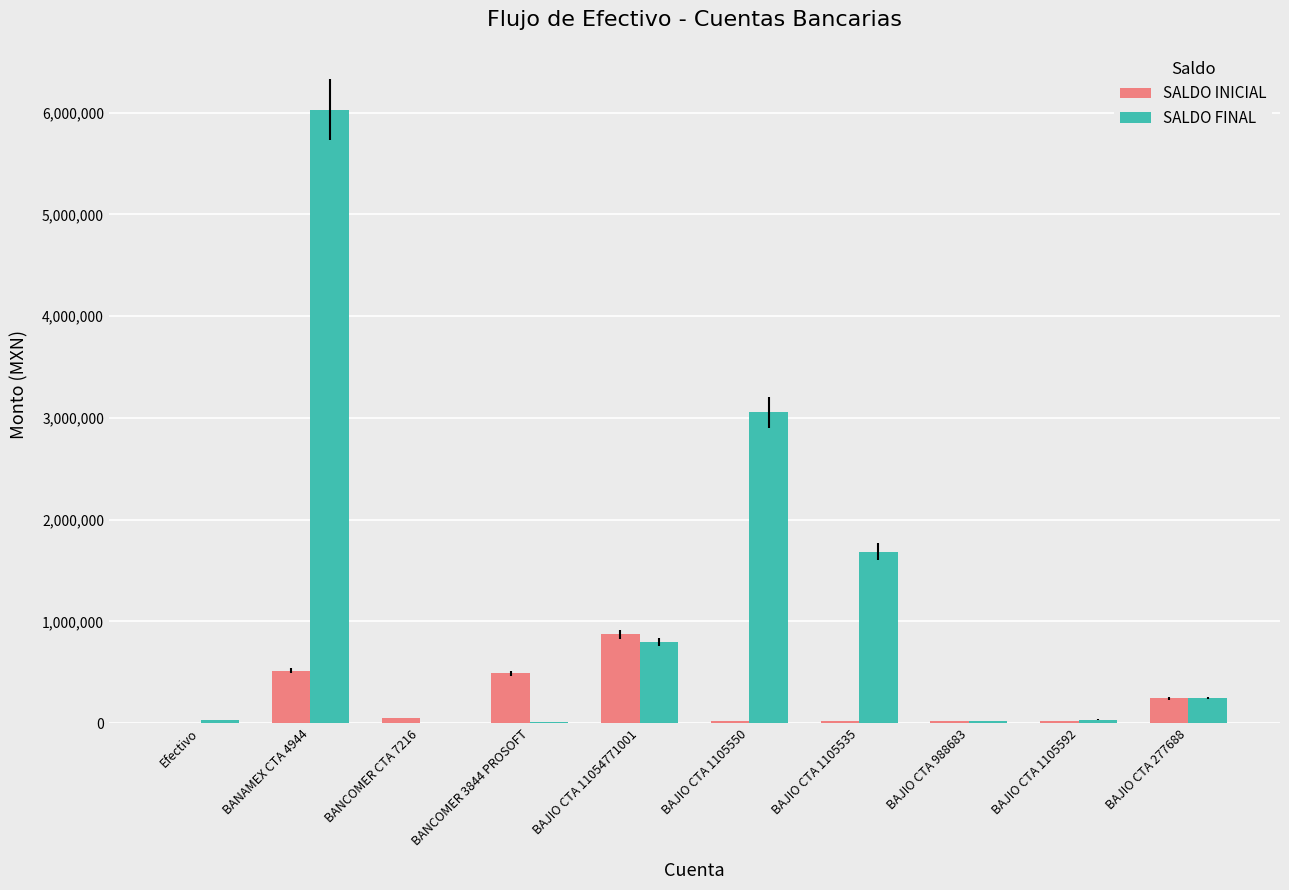

What is the sum of all SALDO FINAL values?

11902492.8